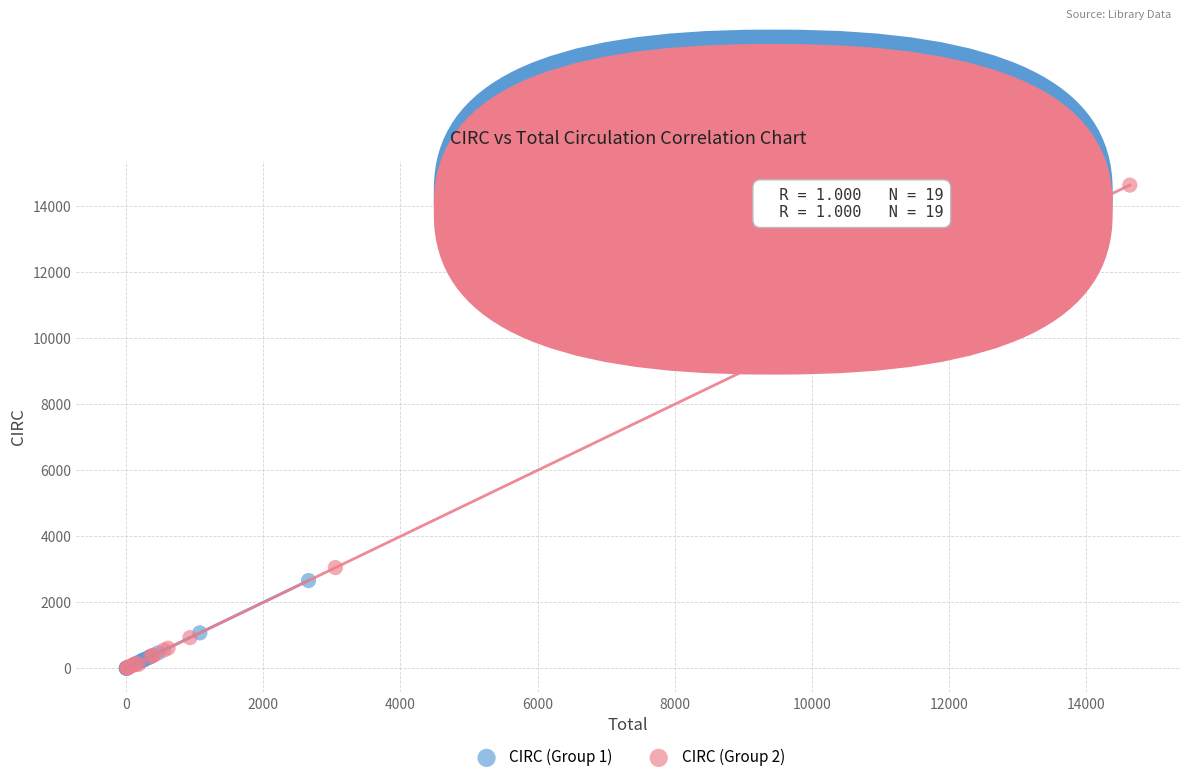

Which series has the largest Y range (max minus min)?

CIRC (Group 2)